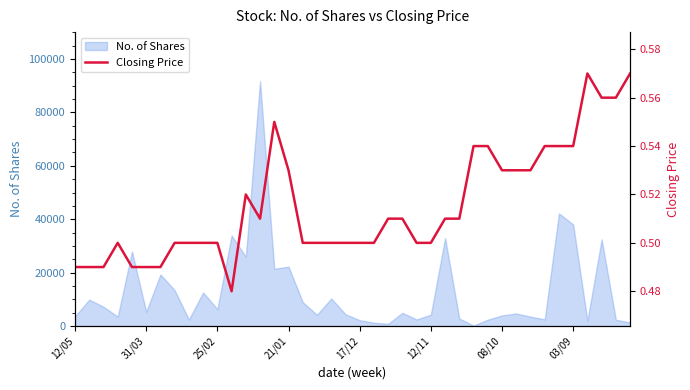

True or false: the data shows 0.5 at 12.

True